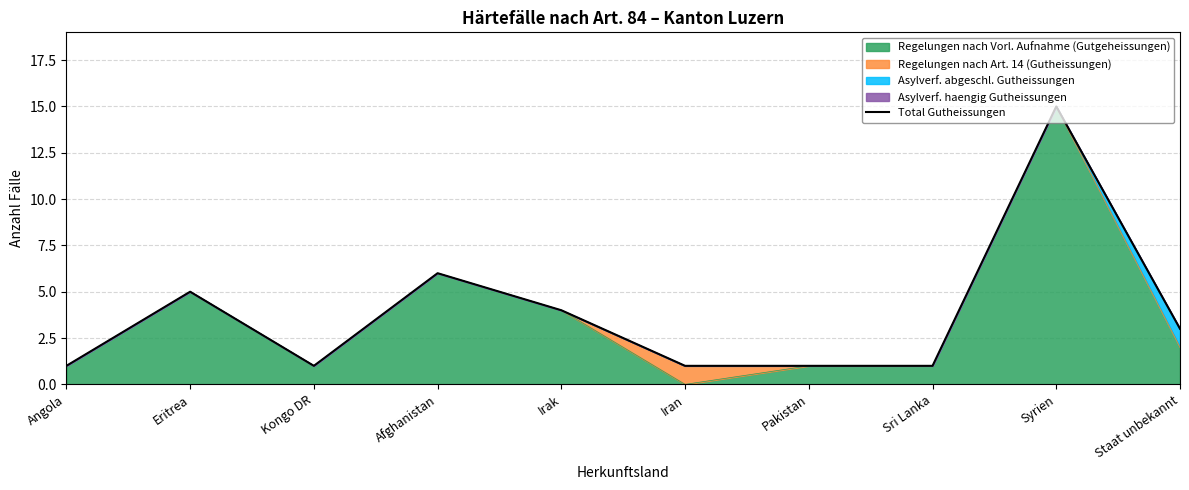

Does the chart have visible grid lines?

Yes